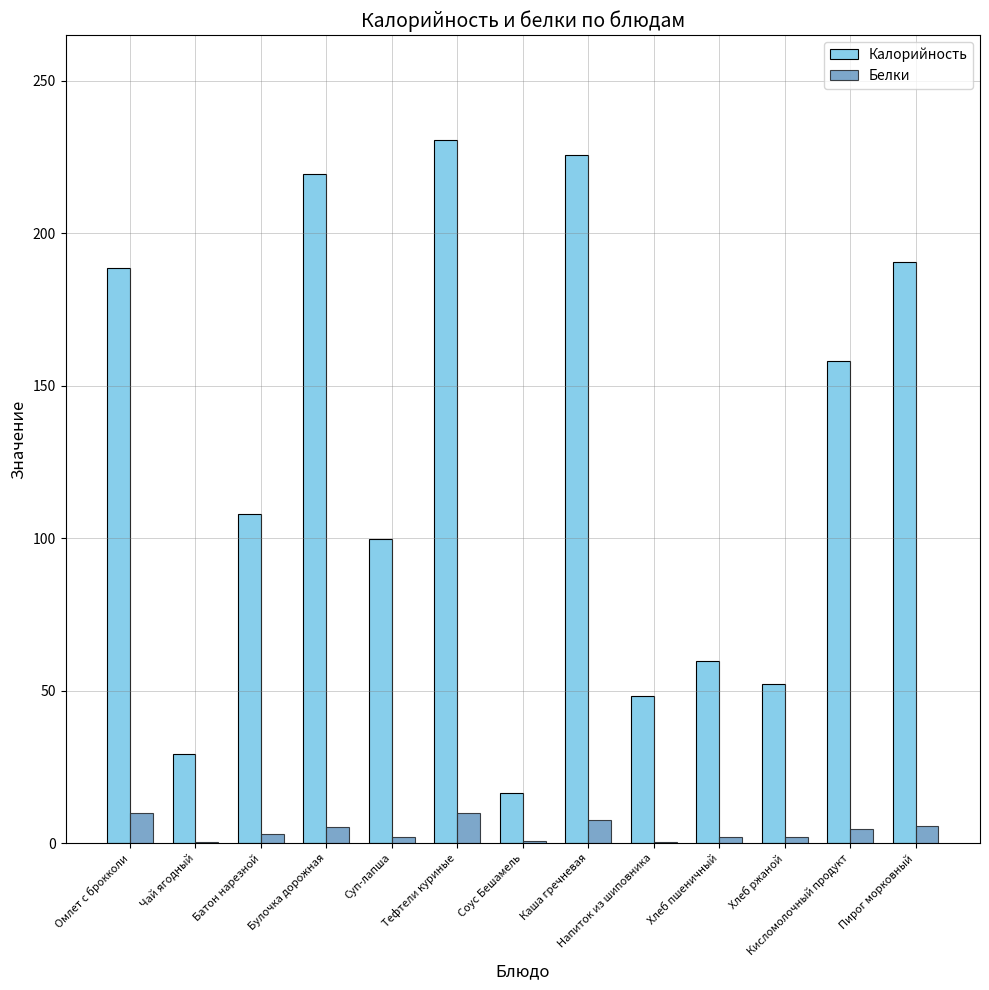

What is the sum of the Белки values at Батон нарезной and Пирог морковный?

8.7